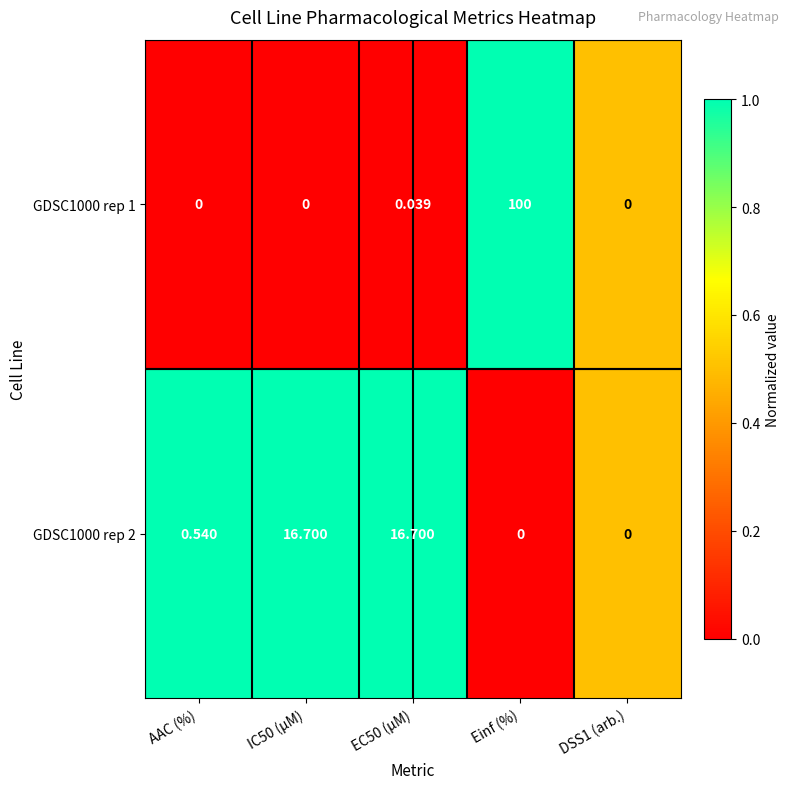

Rank the series by their maximum value, from highest to lowest.

GDSC1000 rep 1, GDSC1000 rep 2